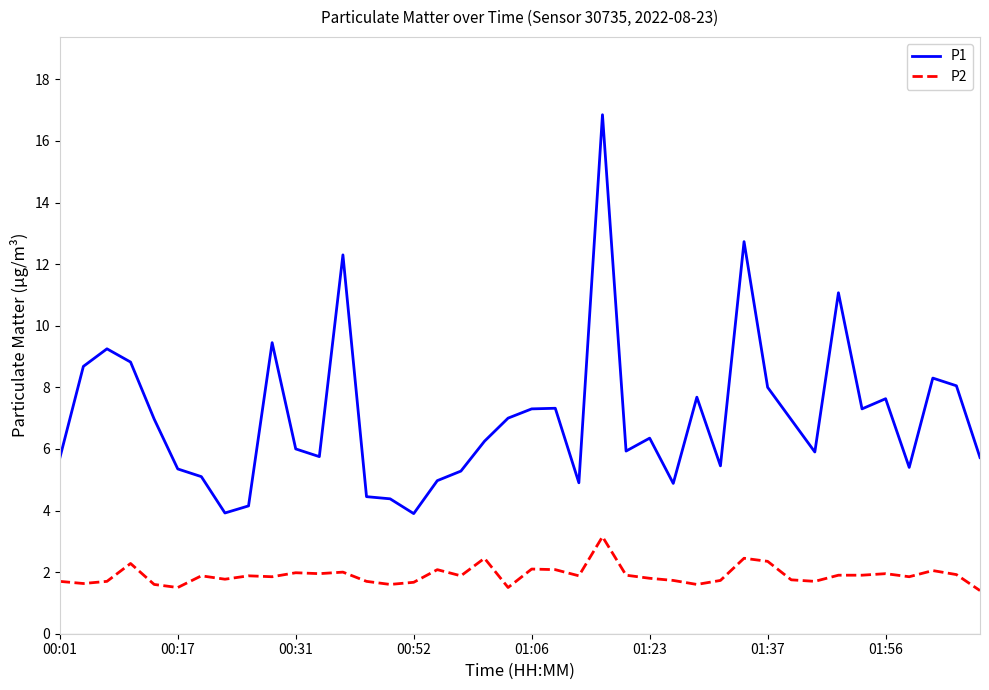

What are all the series names shown in the legend?

P1, P2